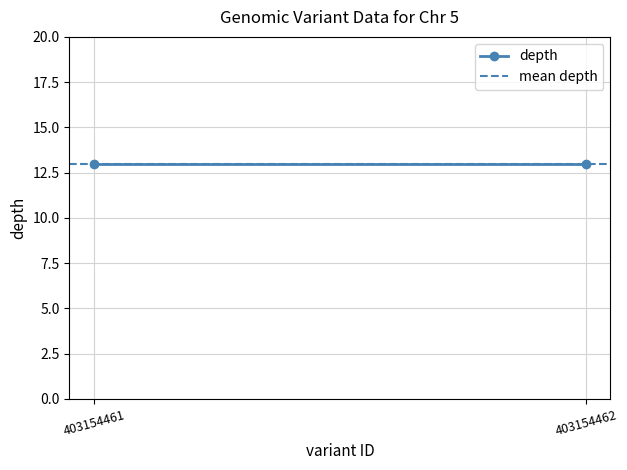

Between variant 403154461 and variant 403154462, which is larger?

variant 403154461